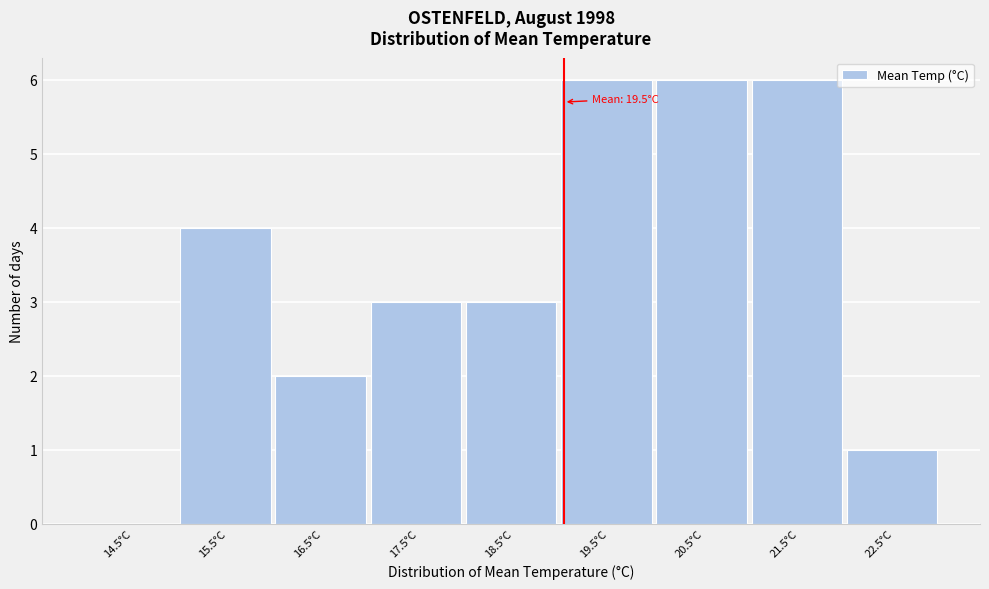

Reading right to left, list all the values displayed in this chart.

22.5°C=1	21.5°C=6	20.5°C=6	19.5°C=6	18.5°C=3	17.5°C=3	16.5°C=2	15.5°C=4	14.5°C=0